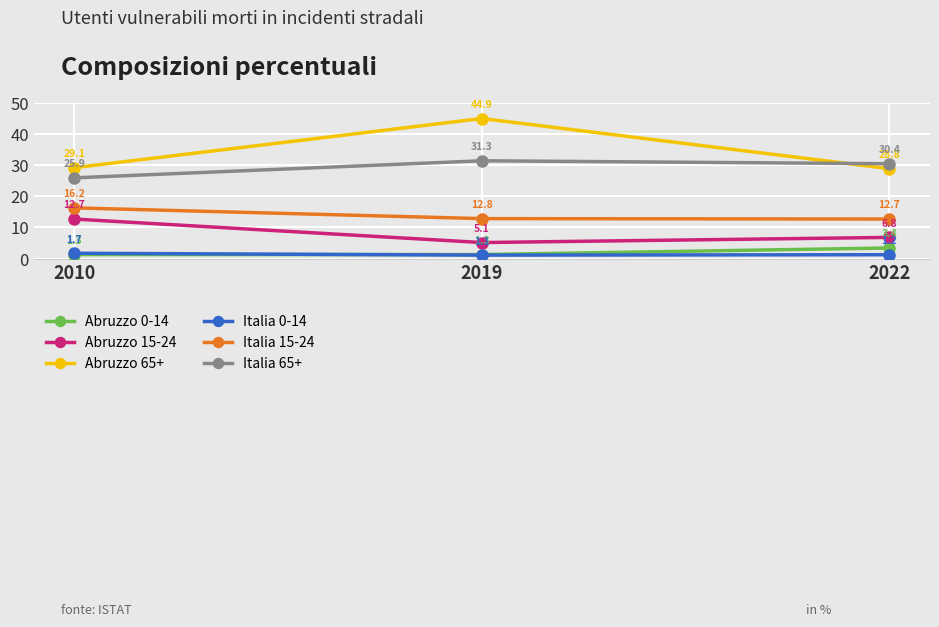

How many lines are shown in the chart?

6